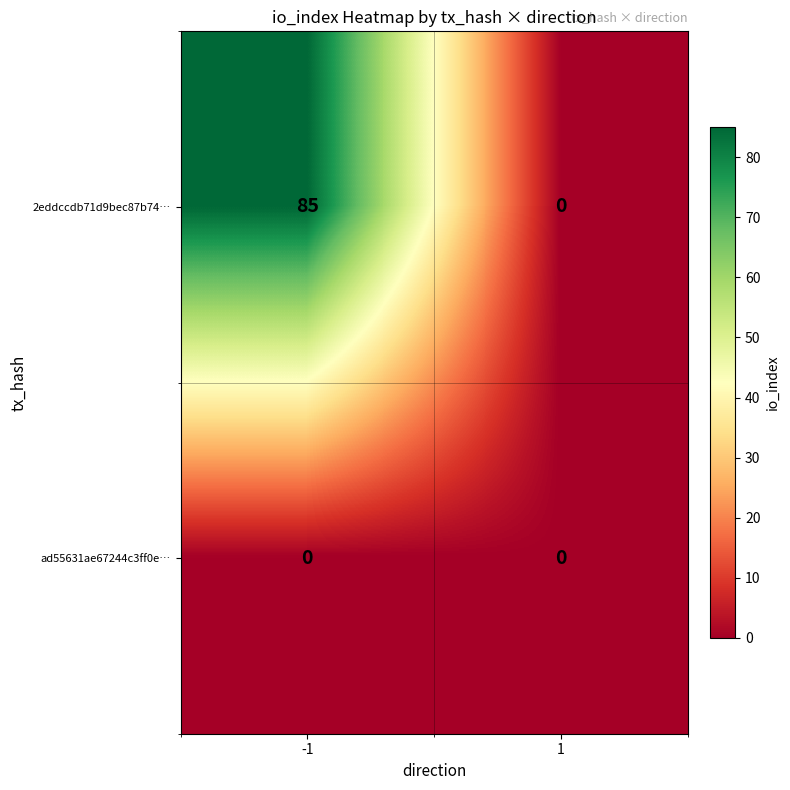

What value does the 2eddccdb71d9bec87b74… series have at -1?

85